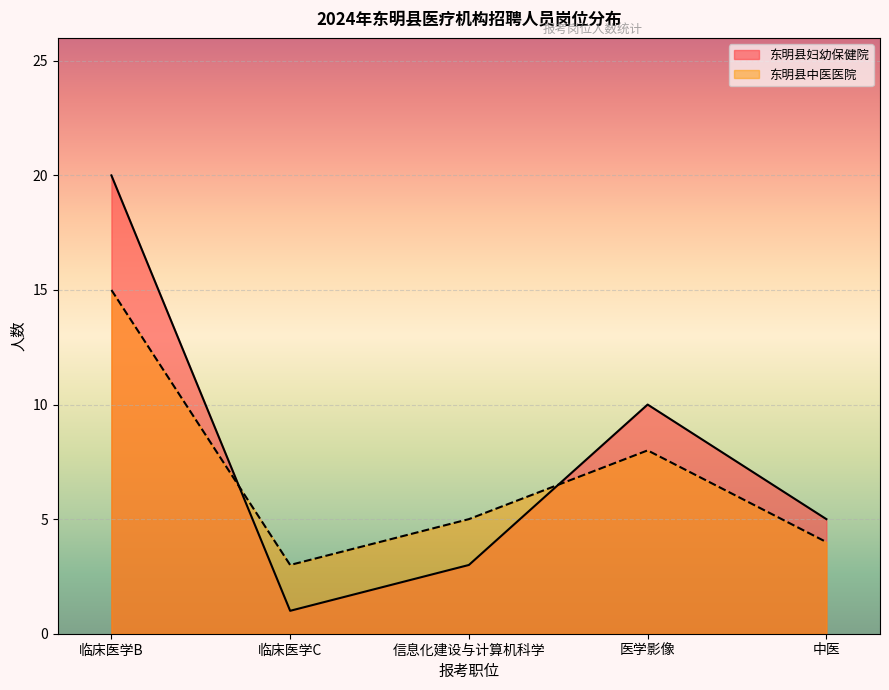

True or false: 东明县妇幼保健院 has more than 1 interior local peaks.

False